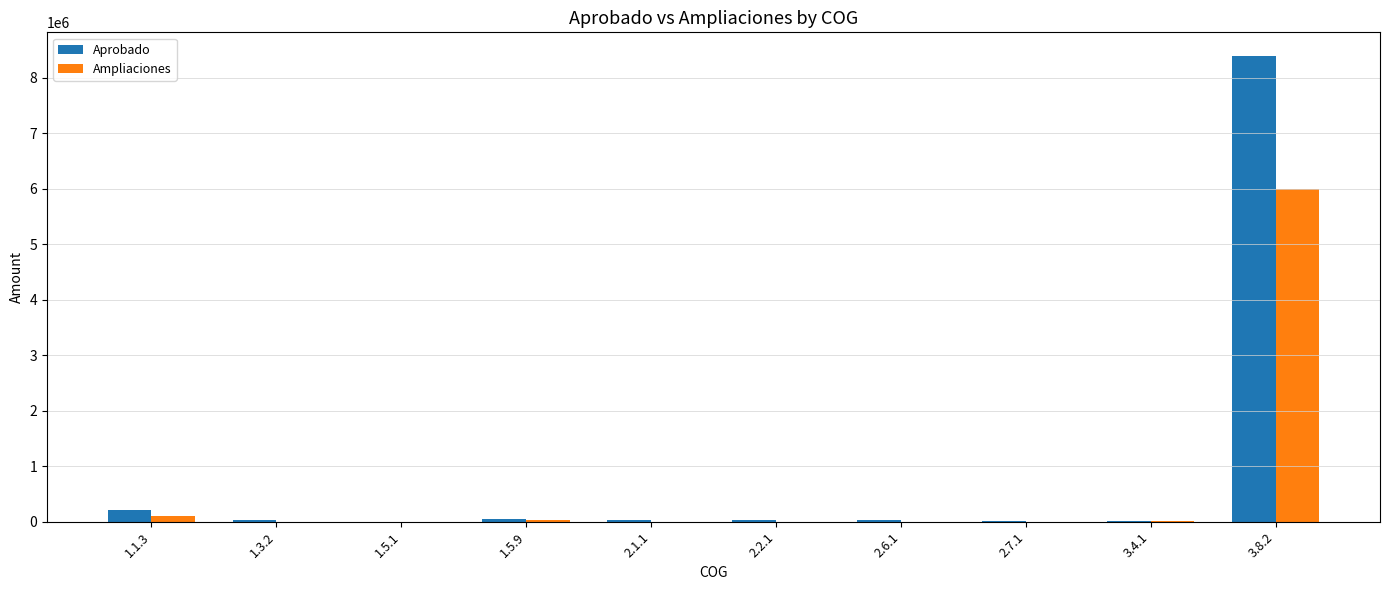

Where is Aprobado nearest to the value 4203005?

1.1.3